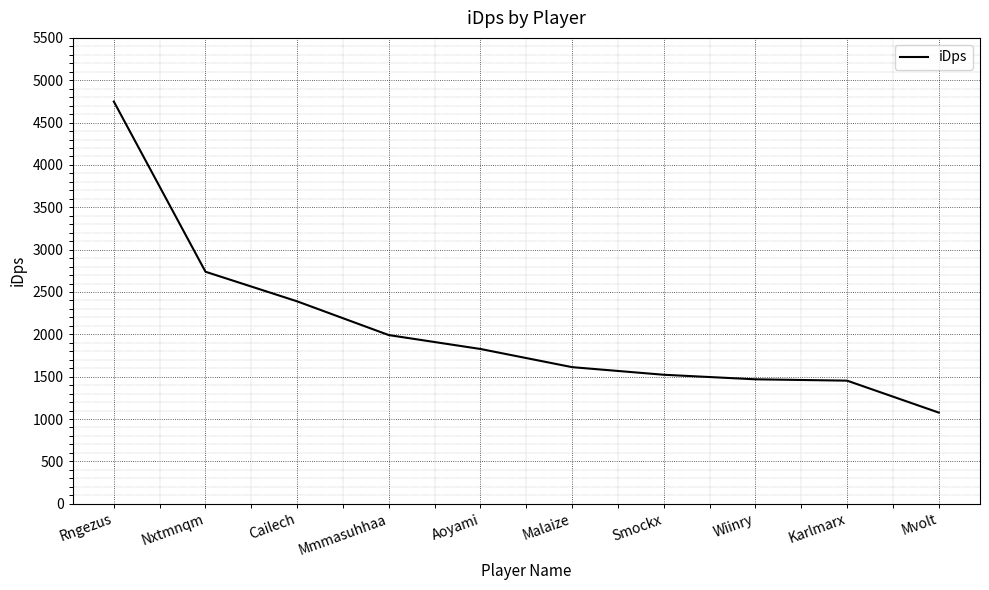

Is it true that the value at Rngezus is 1430.3?

False